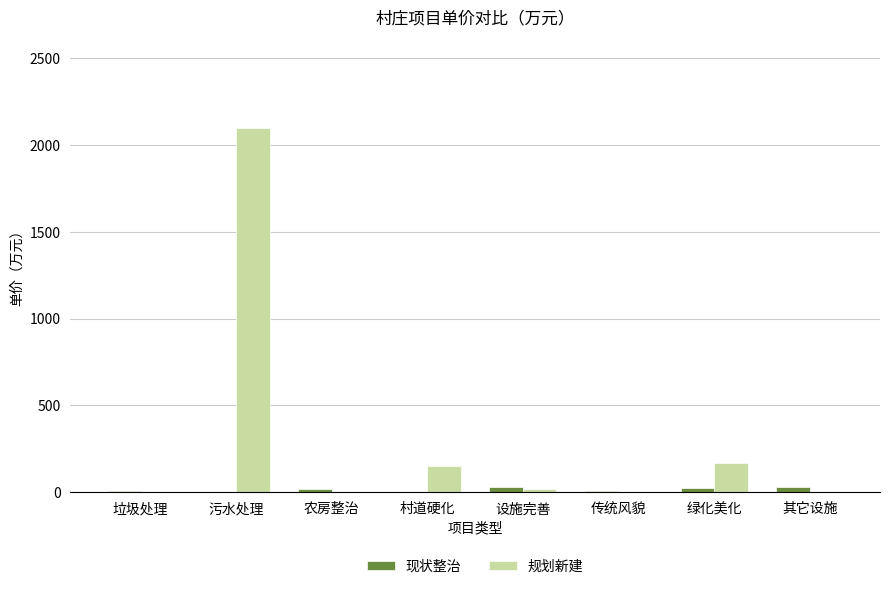

Where does the 规划新建 series first go above 21?

污水处理